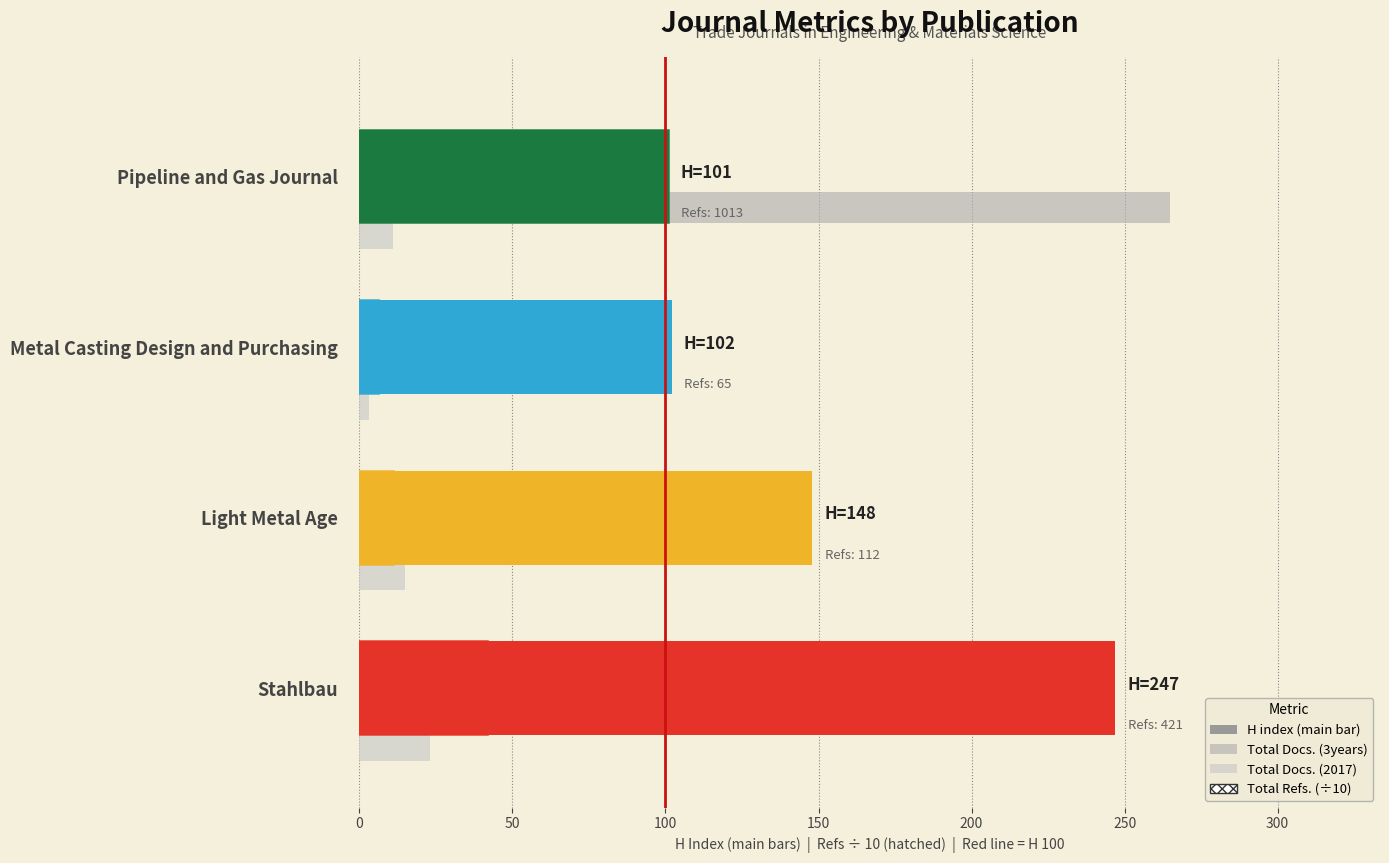

What is the spread (max minus min) of values at Stahlbau?

224.0